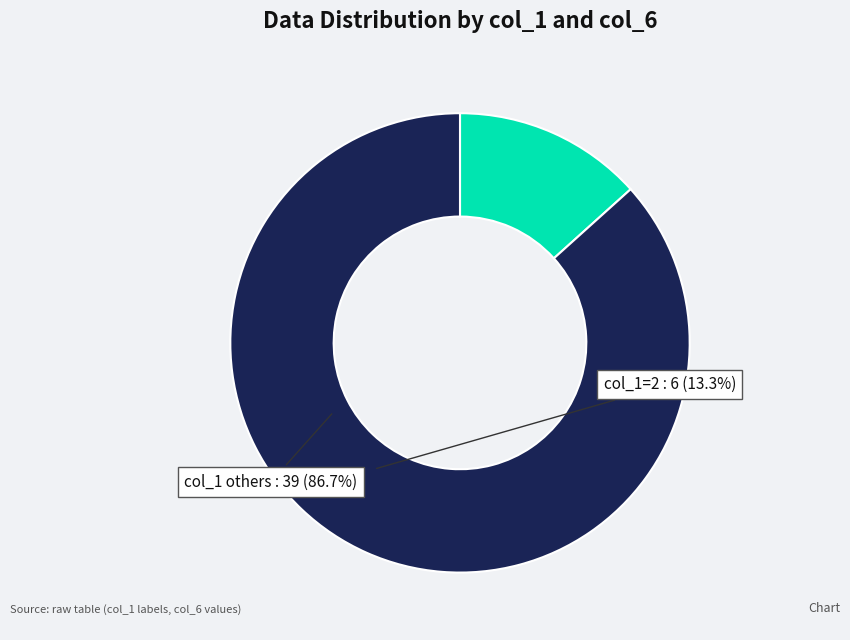

Is there a majority slice in this chart?

Yes